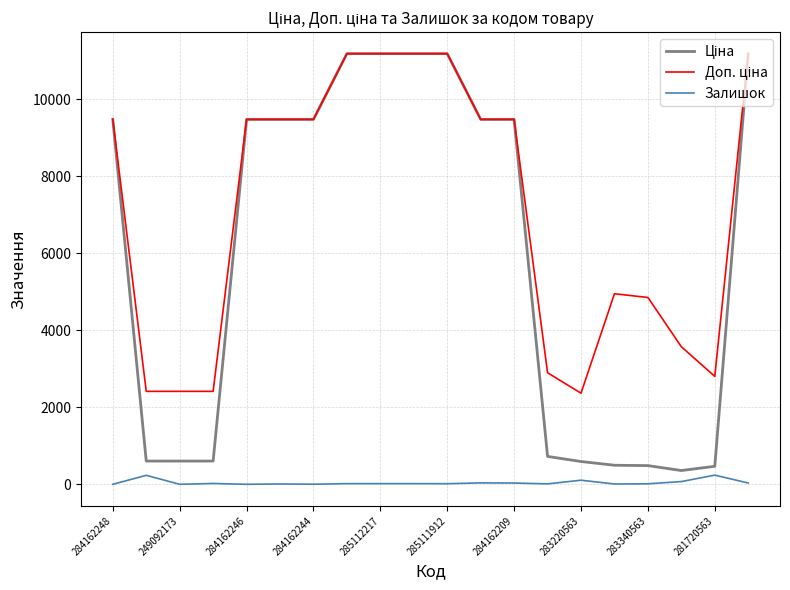

What is the maximum value shown in the chart?

11188.2